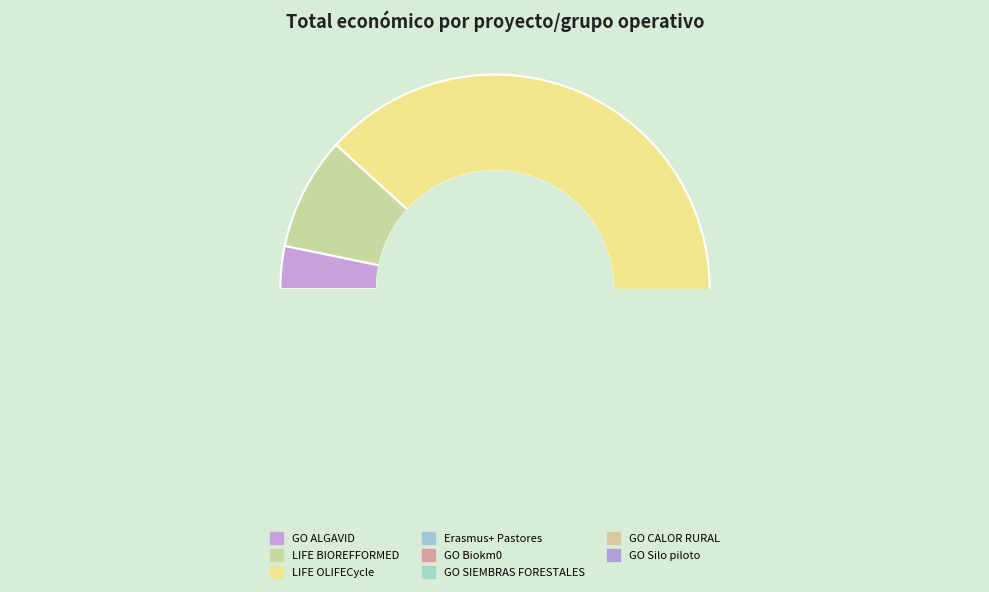

What percentage is NOT represented by Erasmus+ Pastores?

98.1%